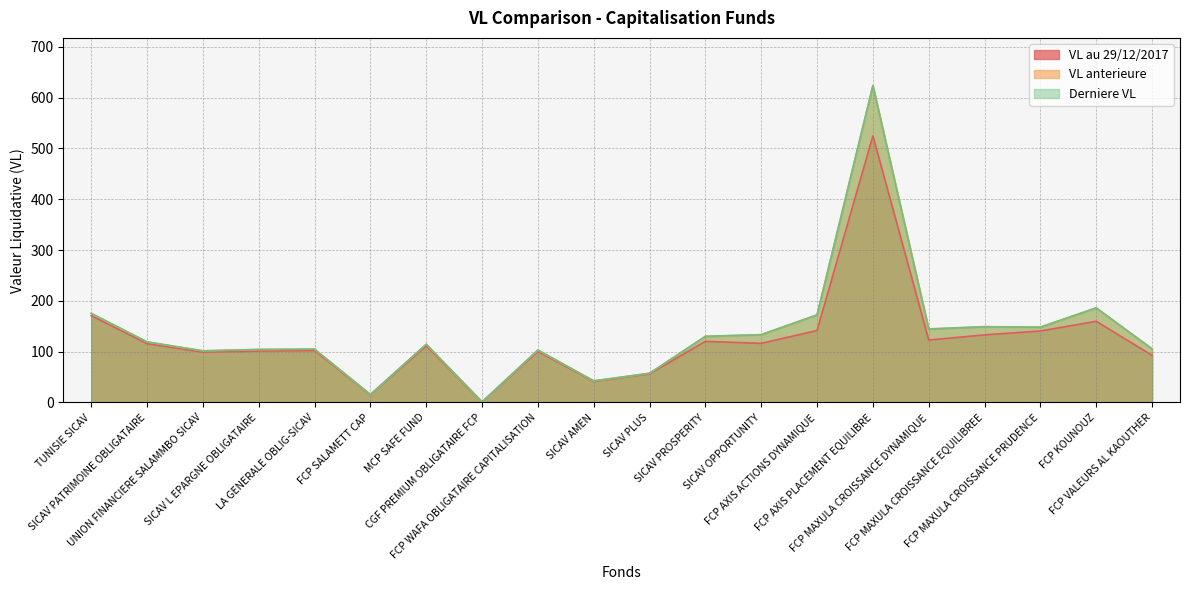

The VL au 29/12/2017 series shows 274.4 at FCP AXIS PLACEMENT EQUILIBRE. True or false?

False